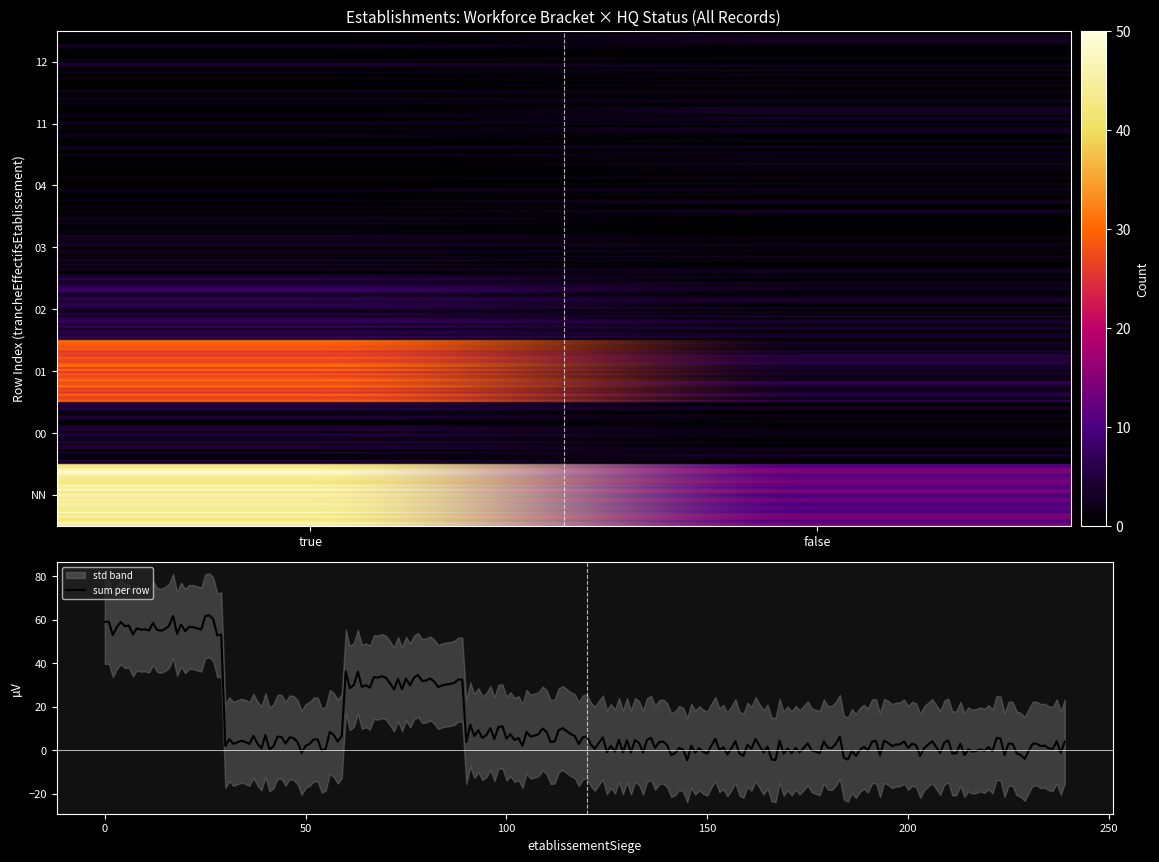

Rank the categories by value from highest to lowest.

NN_true, 01_true, NN_false, 02_true, 01_false, 00_true, 02_false, 00_false, 03_true, 04_false, 11_false, 12_true, 03_false, 04_true, 11_true, 12_false